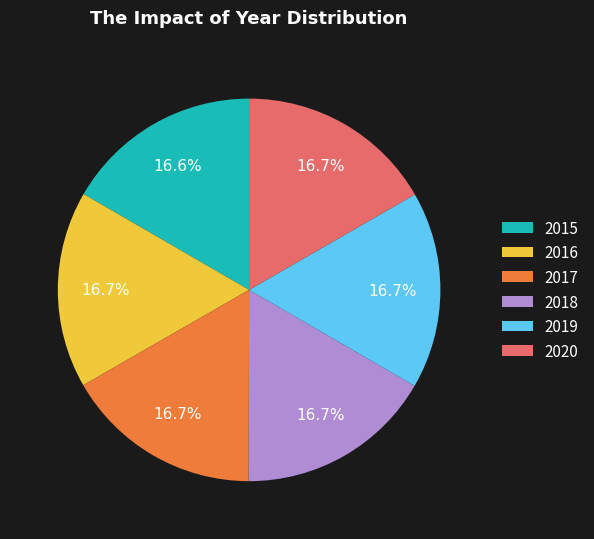

The 2015 slice represents 17% of the pie. True or false?

True